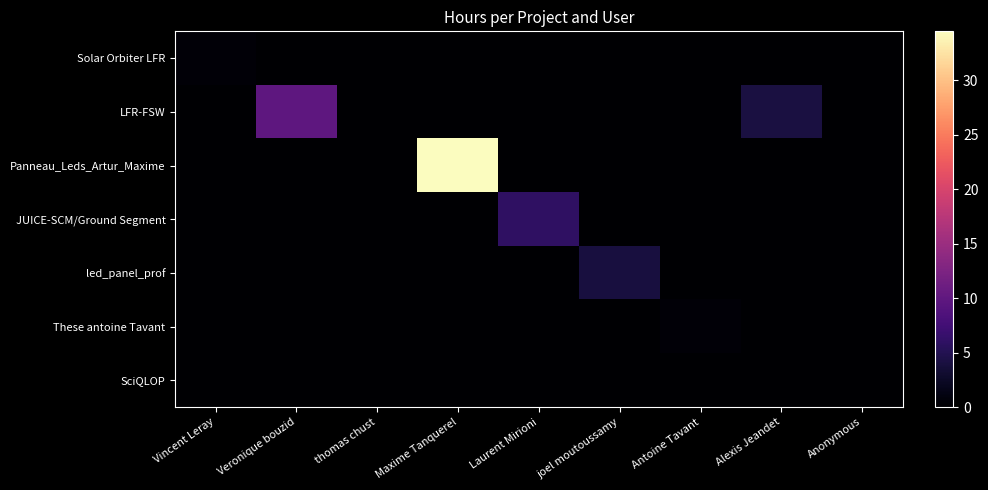

What is the total value across all series at Laurent Mirioni?

6.0